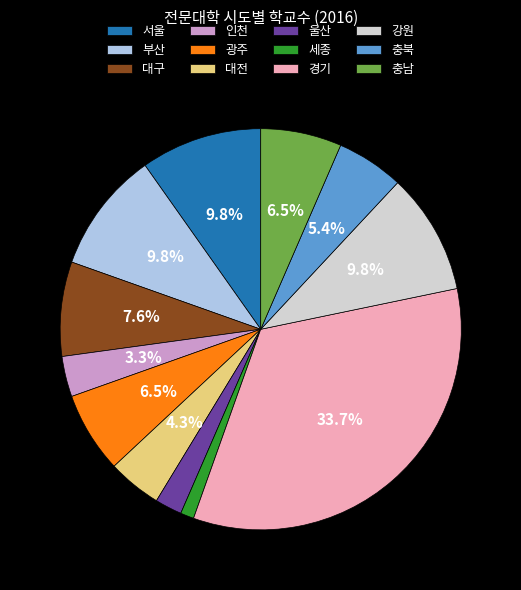

To the nearest percent, what percentage of the pie is 부산?

10%